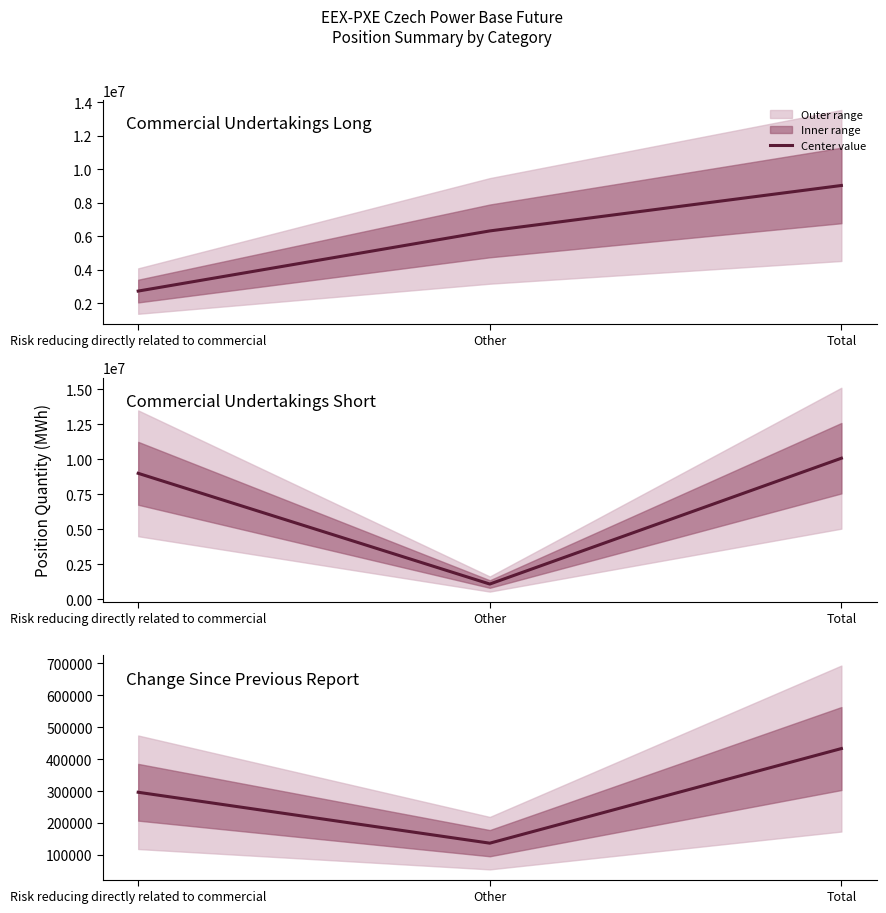

The value at Risk reducing directly related to commercial is 510382. True or false?

False